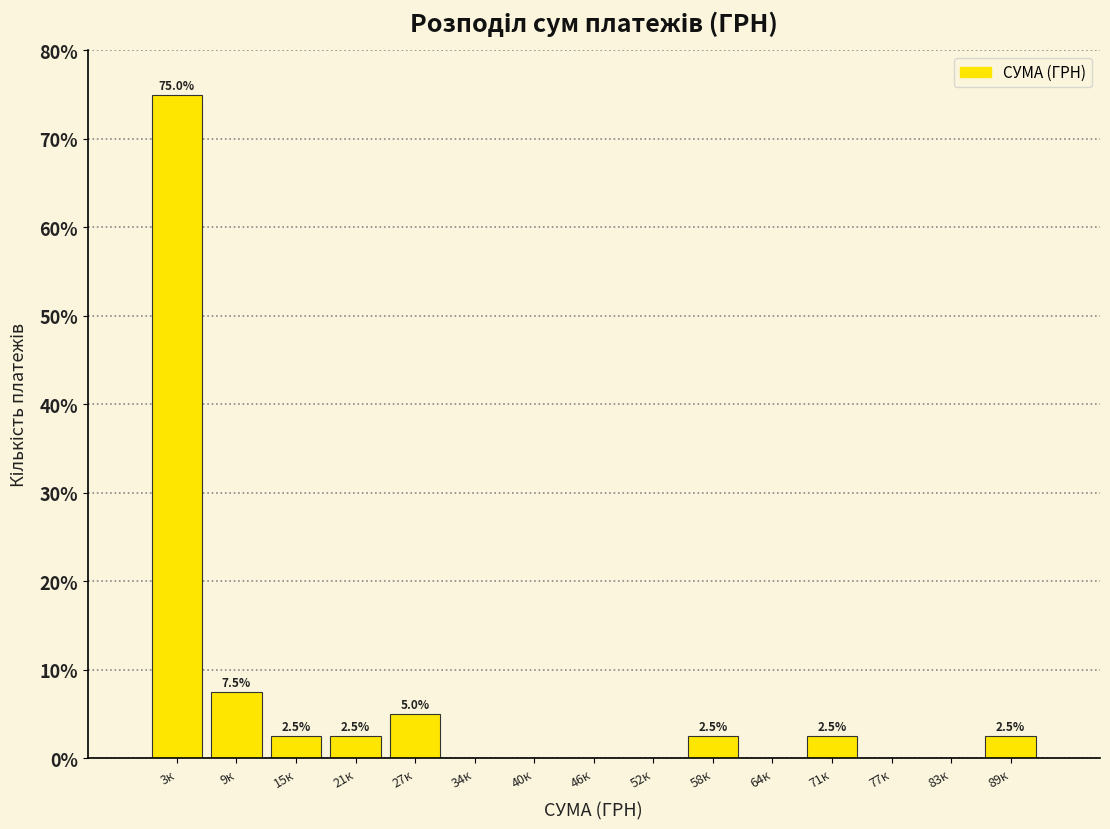

Reading left to right, list all the values displayed in this chart.

3к=75.0	9к=7.5	15к=2.5	21к=2.5	27к=5.0	34к=0.0	40к=0.0	46к=0.0	52к=0.0	58к=2.5	64к=0.0	71к=2.5	77к=0.0	83к=0.0	89к=2.5